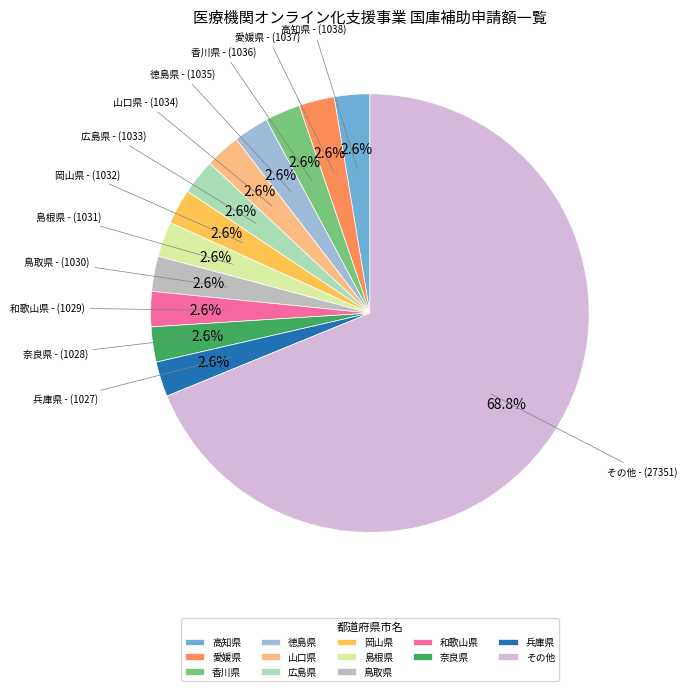

Is there a majority slice in this chart?

Yes